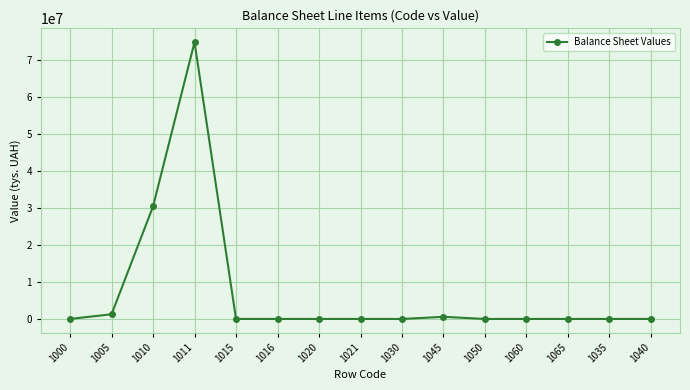

What is the maximum value shown in the chart?

74727201.3